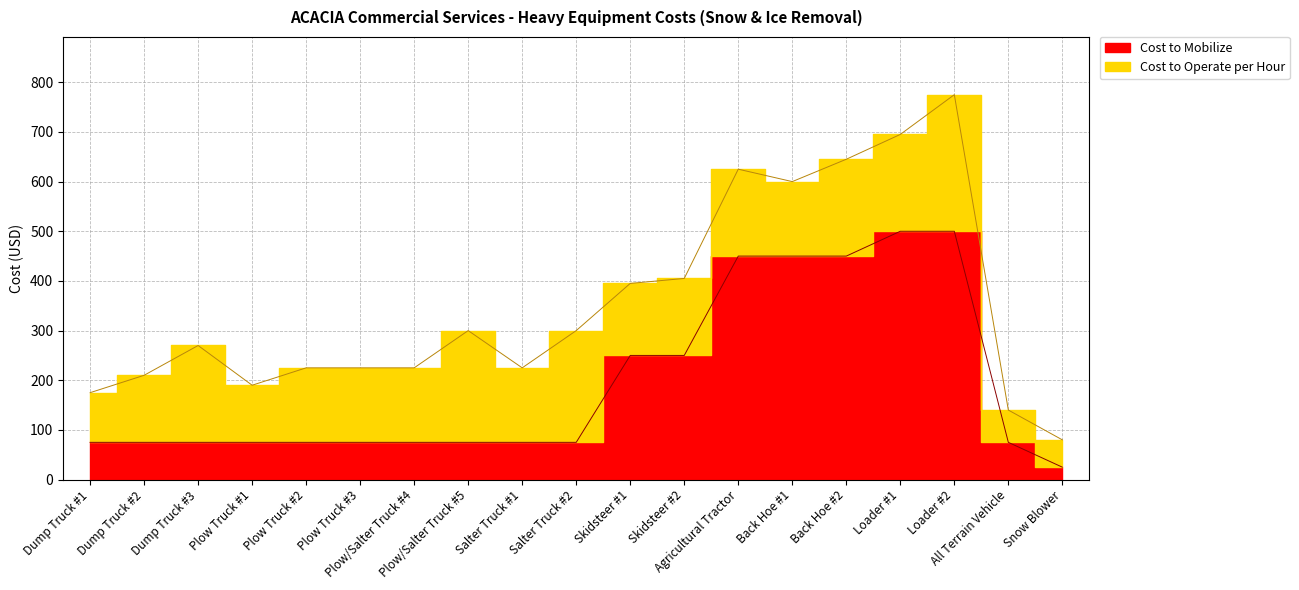

At which label does the data first exceed 75?

Skidsteer #1